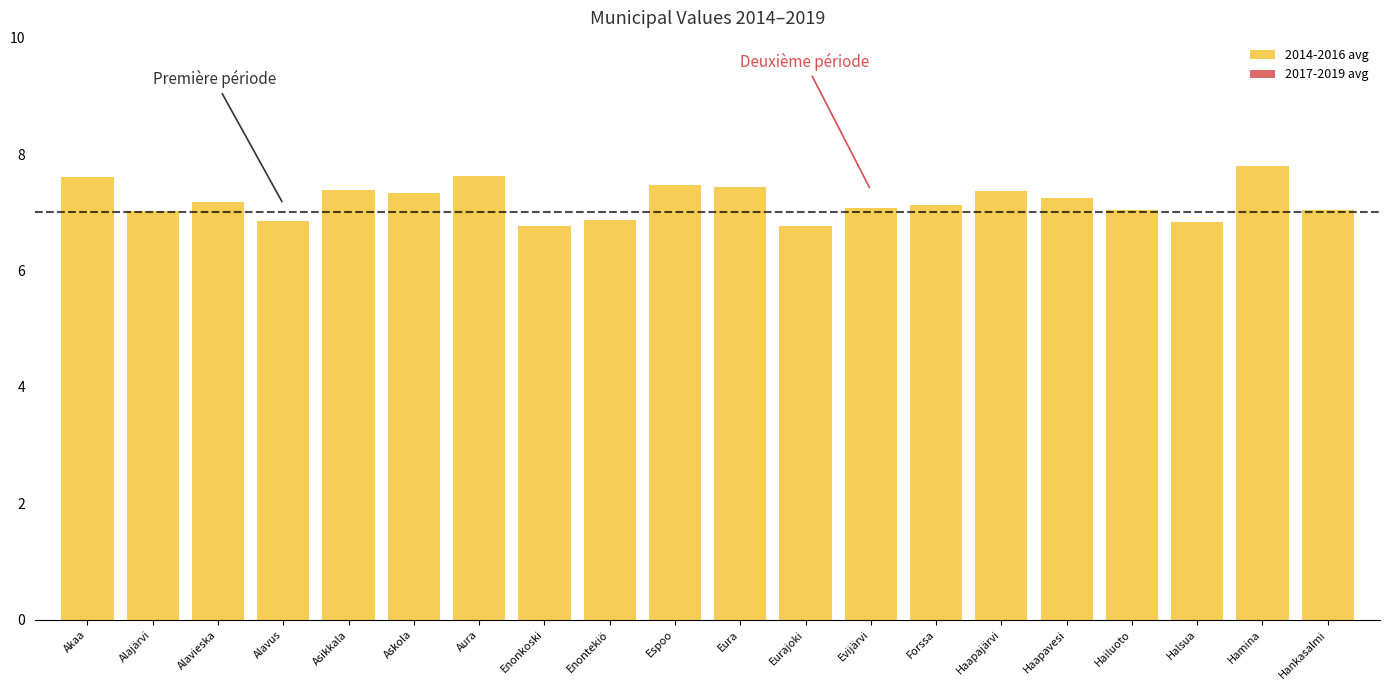

Are the bars grouped side by side (vs. stacked)?

No